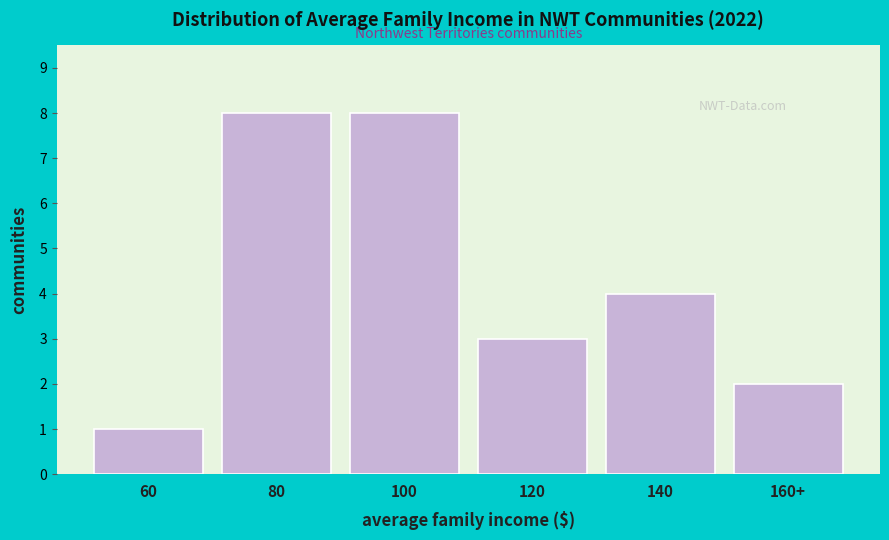

Reading left to right, list all the values displayed in this chart.

1	8	8	3	4	2